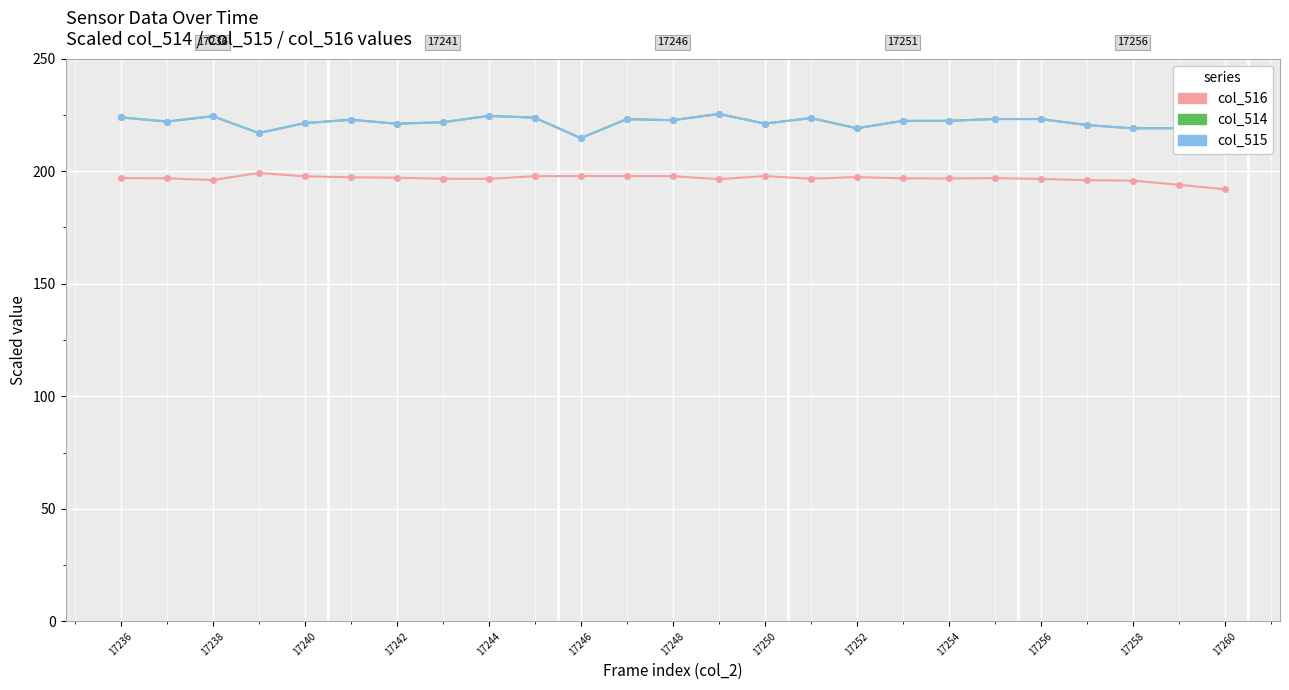

What is the minimum value for col_514?

214.7